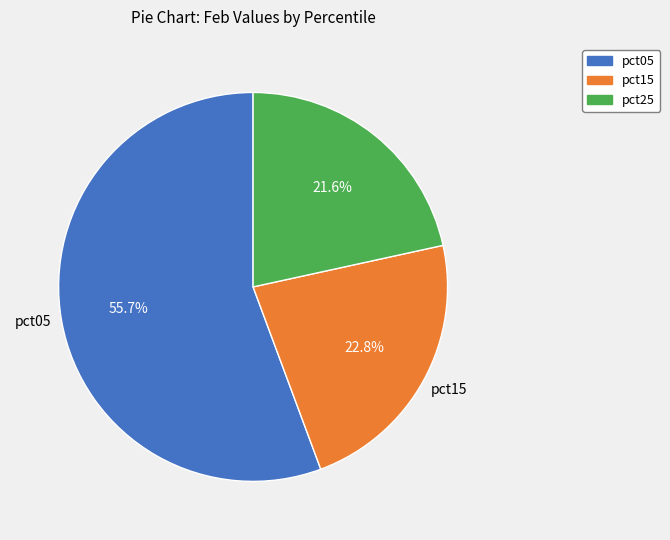

Does any single category account for the majority?

Yes